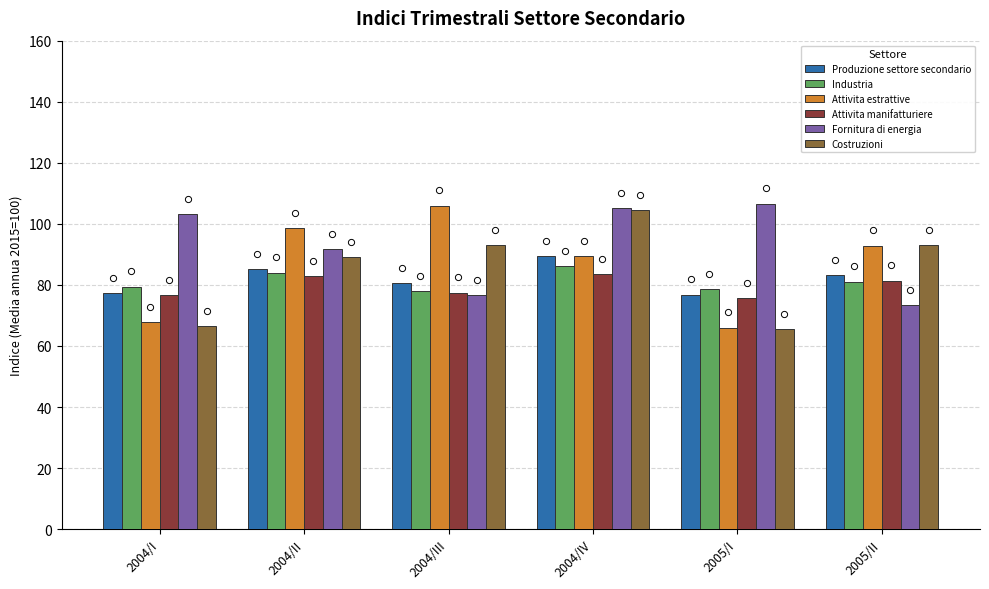

What are all the series names shown in the legend?

Produzione settore secondario, Industria, Attivita estrattive, Attivita manifatturiere, Fornitura di energia, Costruzioni